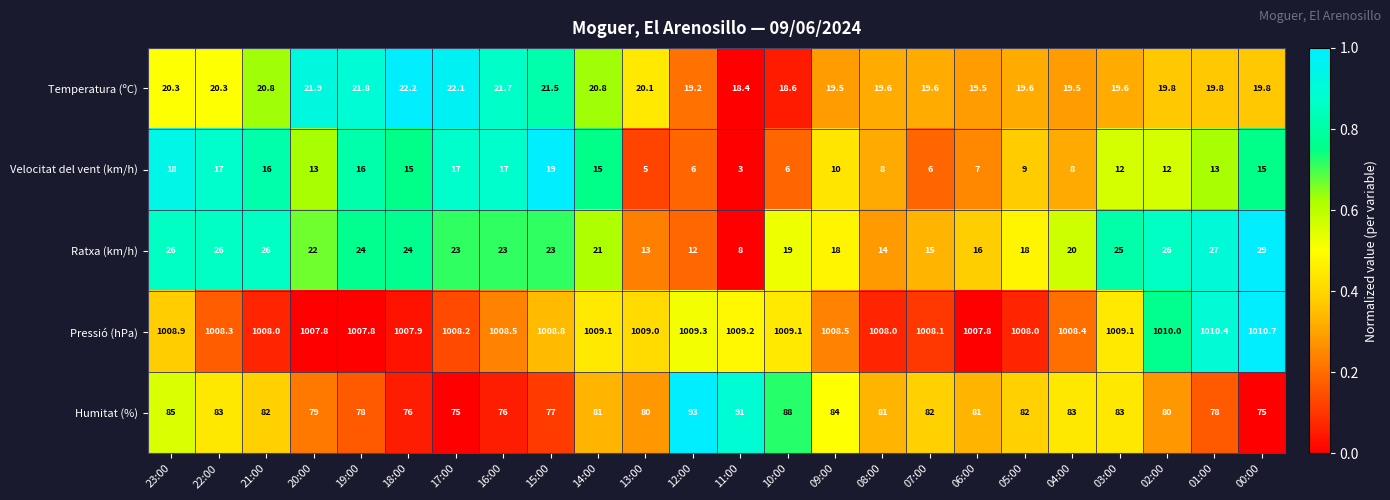

What is the difference between the Velocitat del vent (km/h) values at 06:00 and 09:00?

3.0